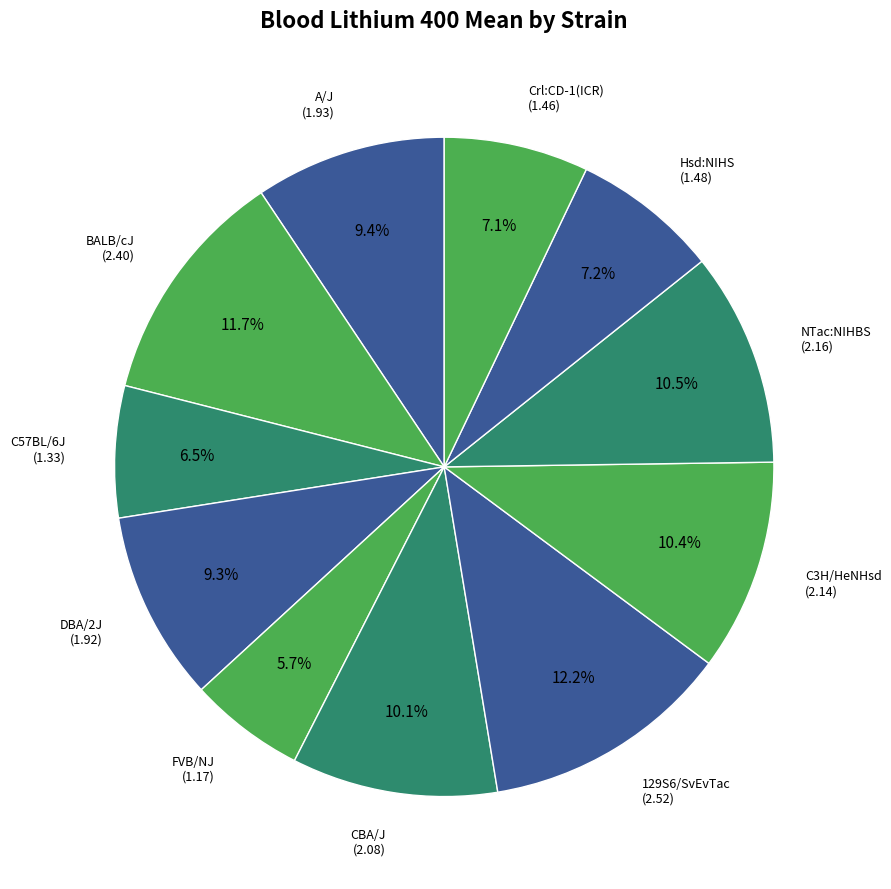

To the nearest percent, what is the average slice percentage?

9%